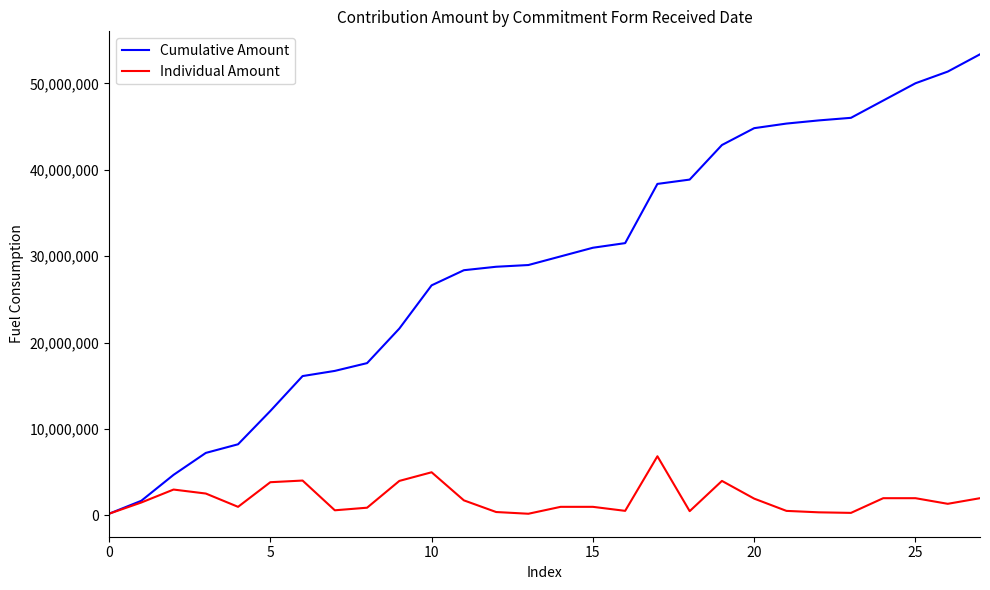

Which series has the largest total across all categories?

Cumulative Amount